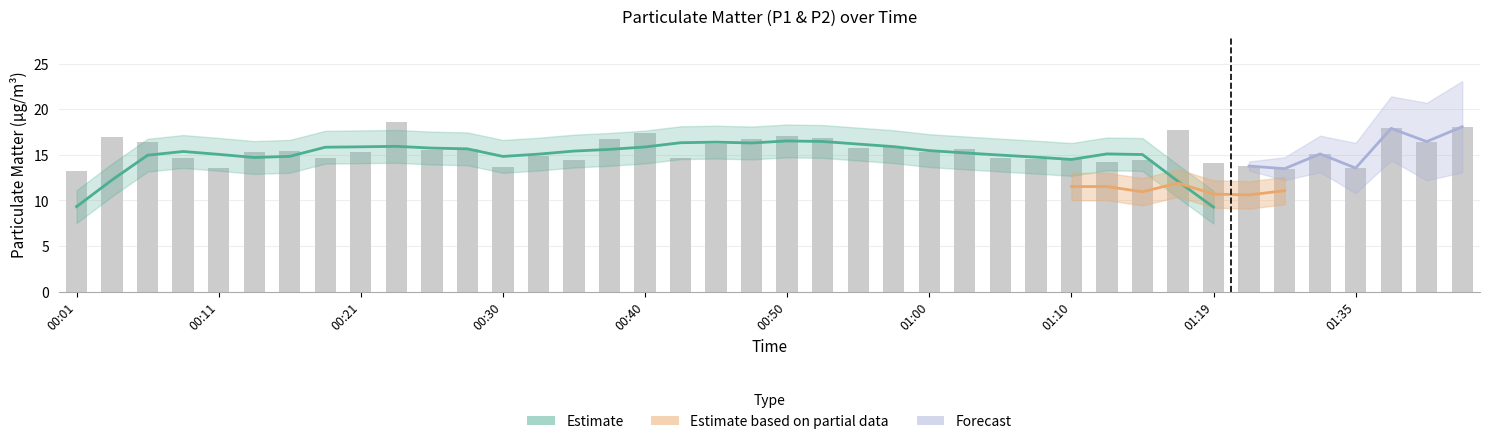

Rank the categories by value from lowest to highest.

00:01, 01:30, 00:11, 01:35, 00:30, 01:28, 01:19, 01:12, 00:35, 01:14, 01:07, 00:08, 00:42, 00:18, 01:10, 01:05, 00:33, 01:33, 00:13, 00:21, 01:00, 00:16, 00:25, 00:28, 01:02, 00:55, 00:57, 00:45, 00:06, 01:40, 00:47, 00:38, 00:52, 00:04, 00:50, 00:40, 01:17, 01:37, 01:42, 00:23